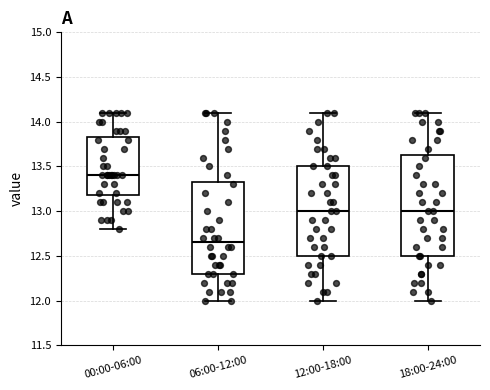

Which box has the lowest median line?

06:00-12:00